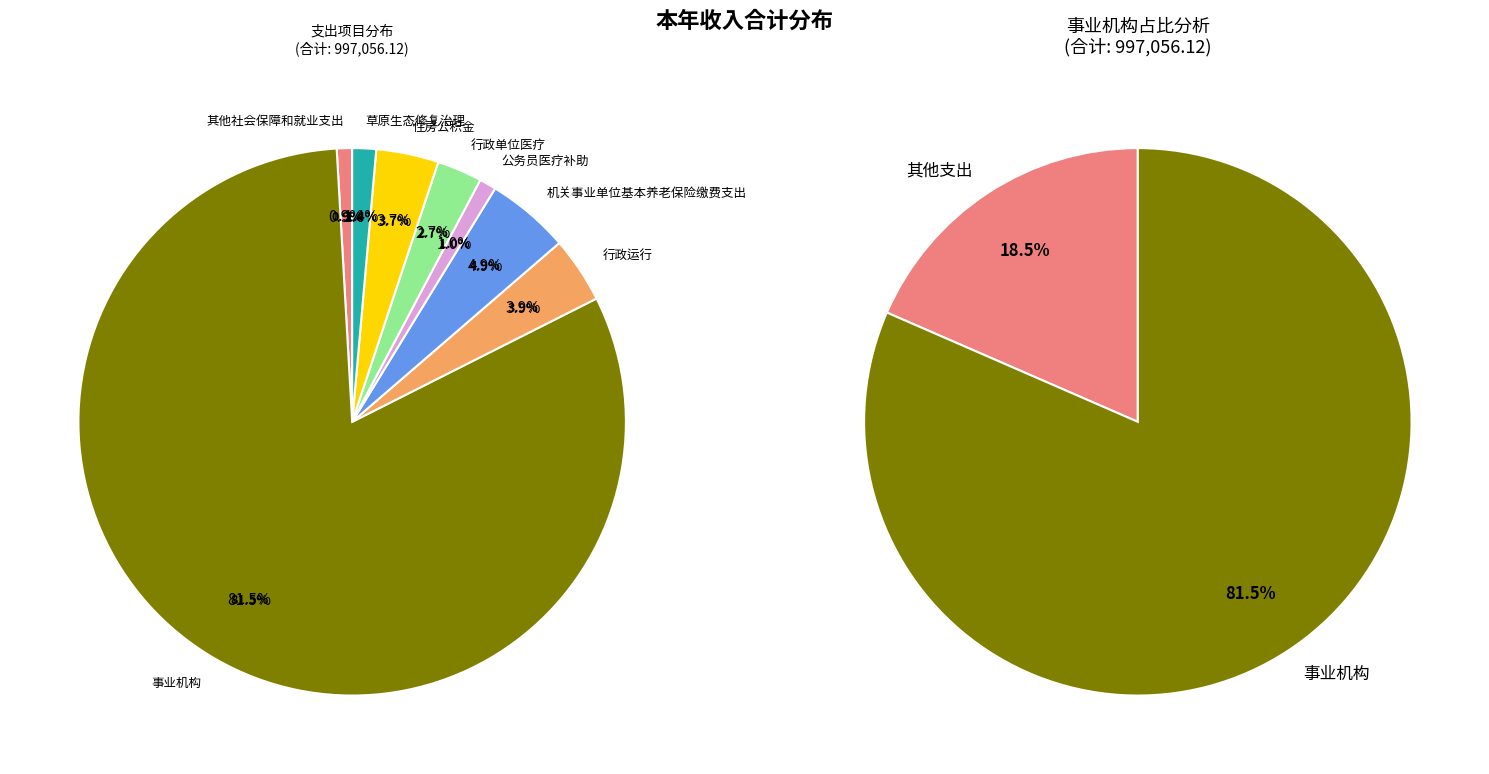

How much of the chart is everything except 事业机构?

18.5%